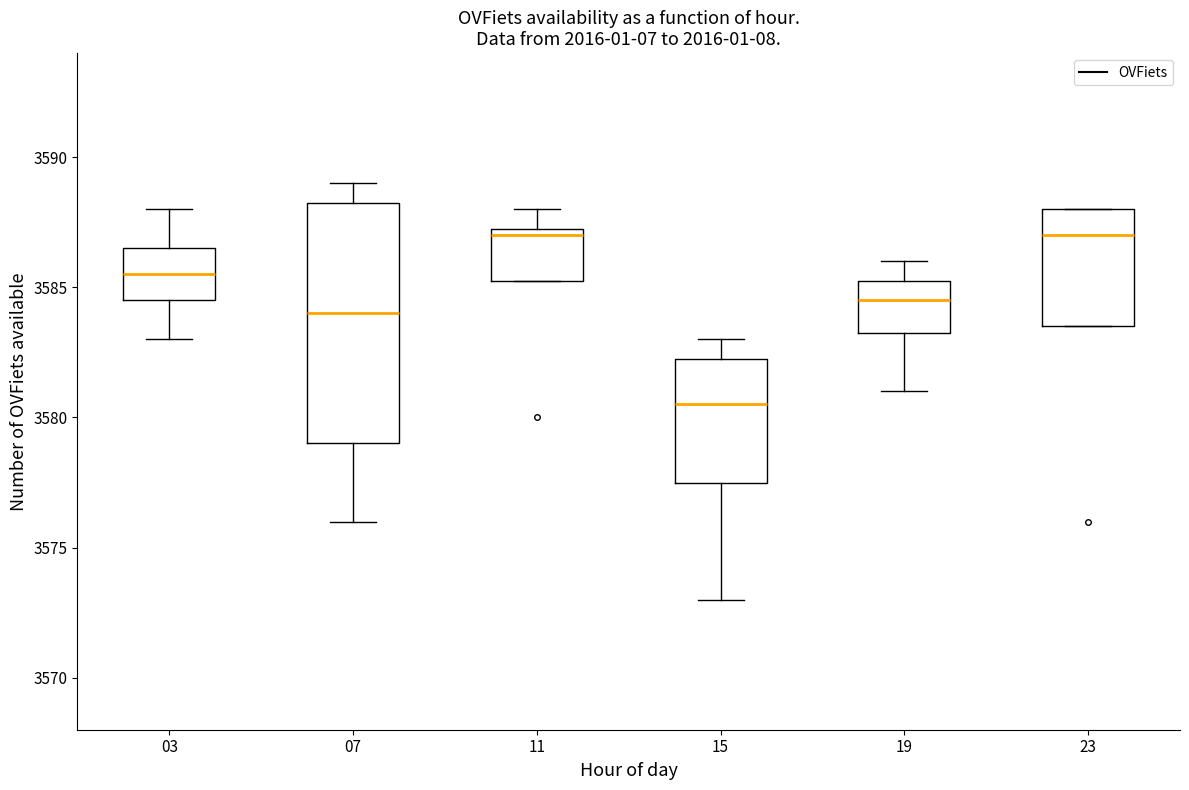

Comparing the boxes themselves (not the whiskers), which one is the tallest?

07